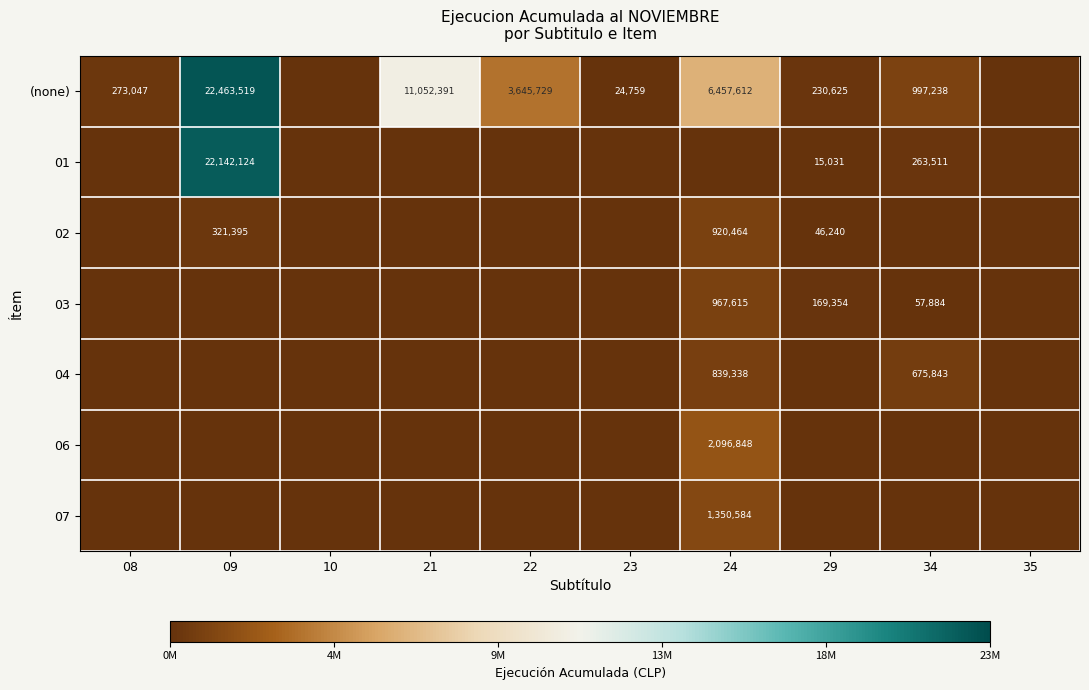

The 07 series shows 1350584 at 24. True or false?

True